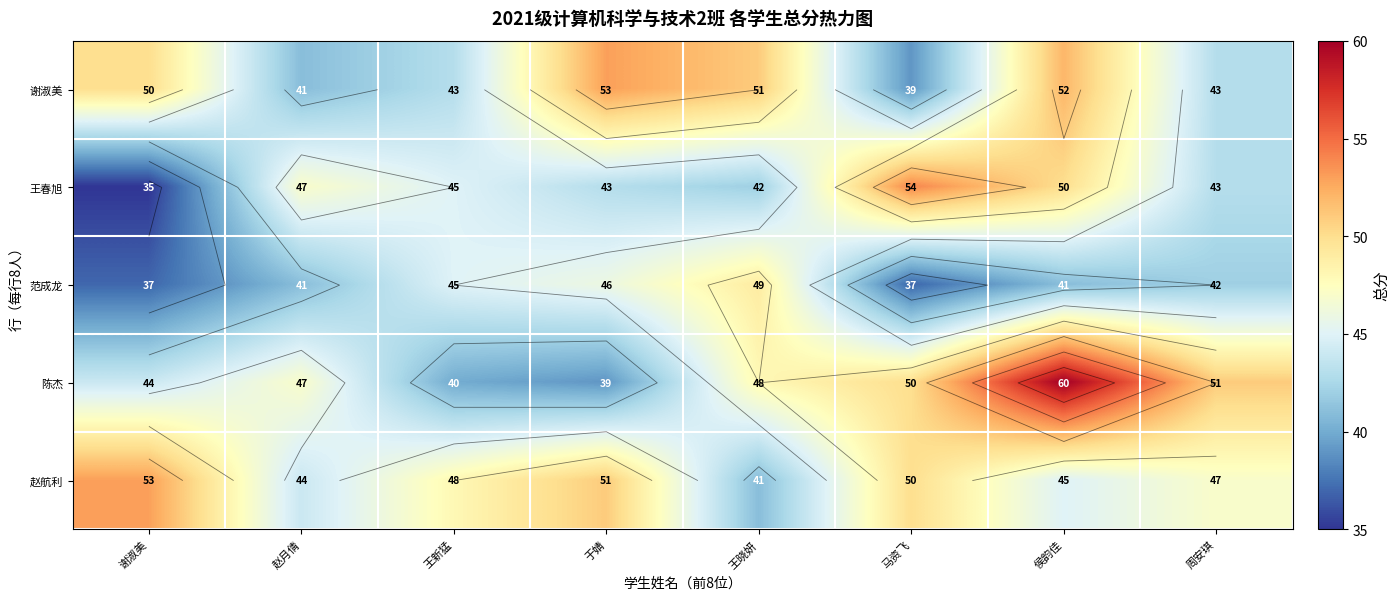

At which label does 陈杰 first exceed 48?

马资飞